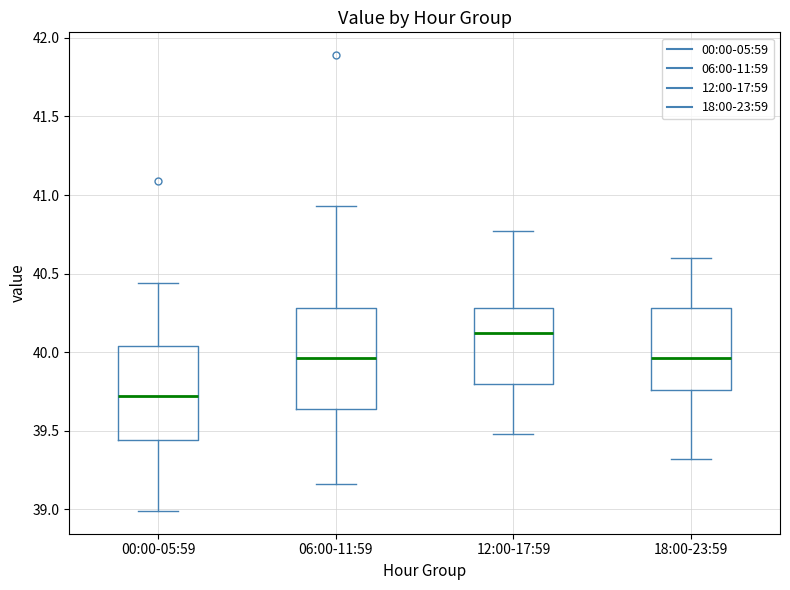

Reading left to right, transcribe this box plot: for each box, give where its median line is, the range the box spans, and where its two whiskers end, as read against the y-axis. The values are not printed on the chart, so give them approximately, as read against the axis.

00:00-05:59: median 39.70, box 39.45 to 40.05, whiskers 39.00 to 40.45
06:00-11:59: median 39.95, box 39.65 to 40.30, whiskers 39.15 to 40.95
12:00-17:59: median 40.10, box 39.80 to 40.30, whiskers 39.50 to 40.75
18:00-23:59: median 39.95, box 39.75 to 40.30, whiskers 39.30 to 40.60